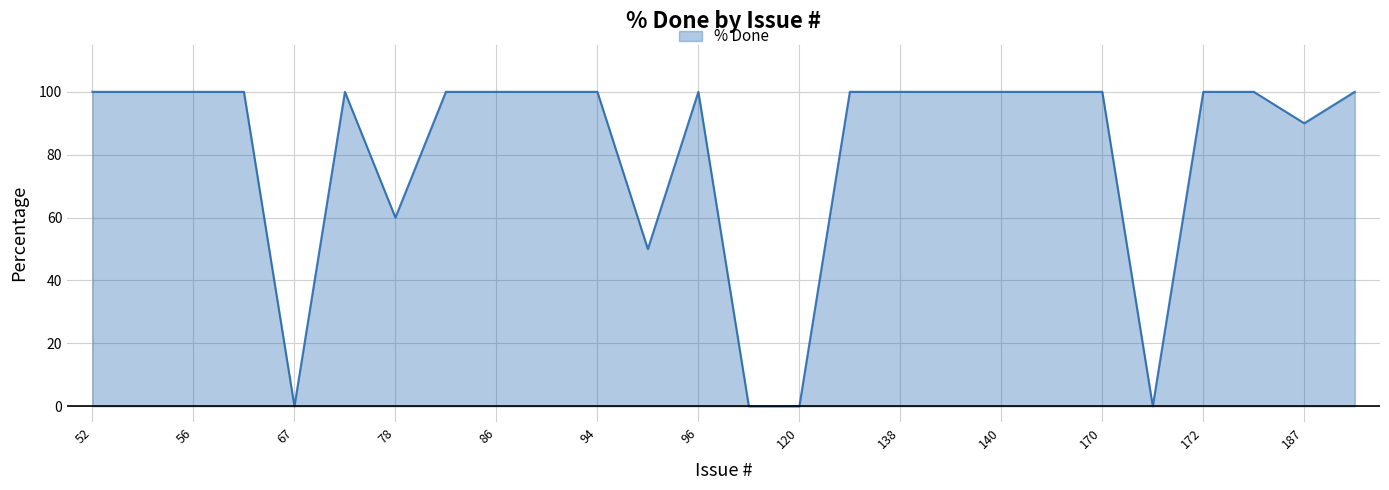

What is the maximum value shown in the chart?

100